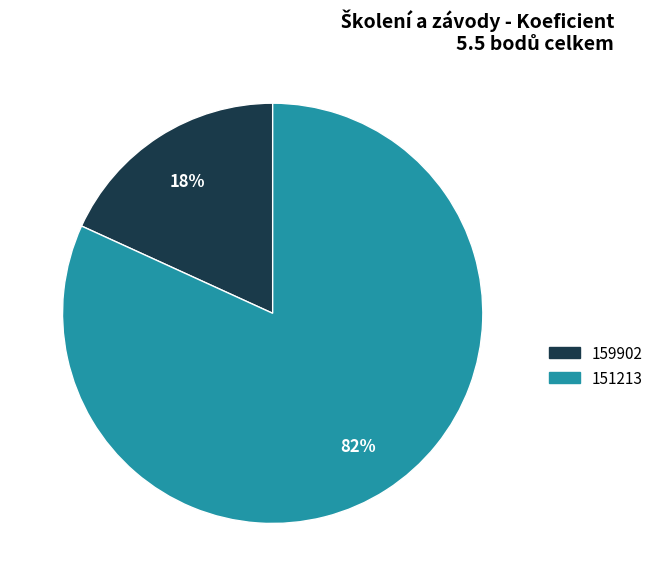

What is the smallest slice in the pie chart?

159902